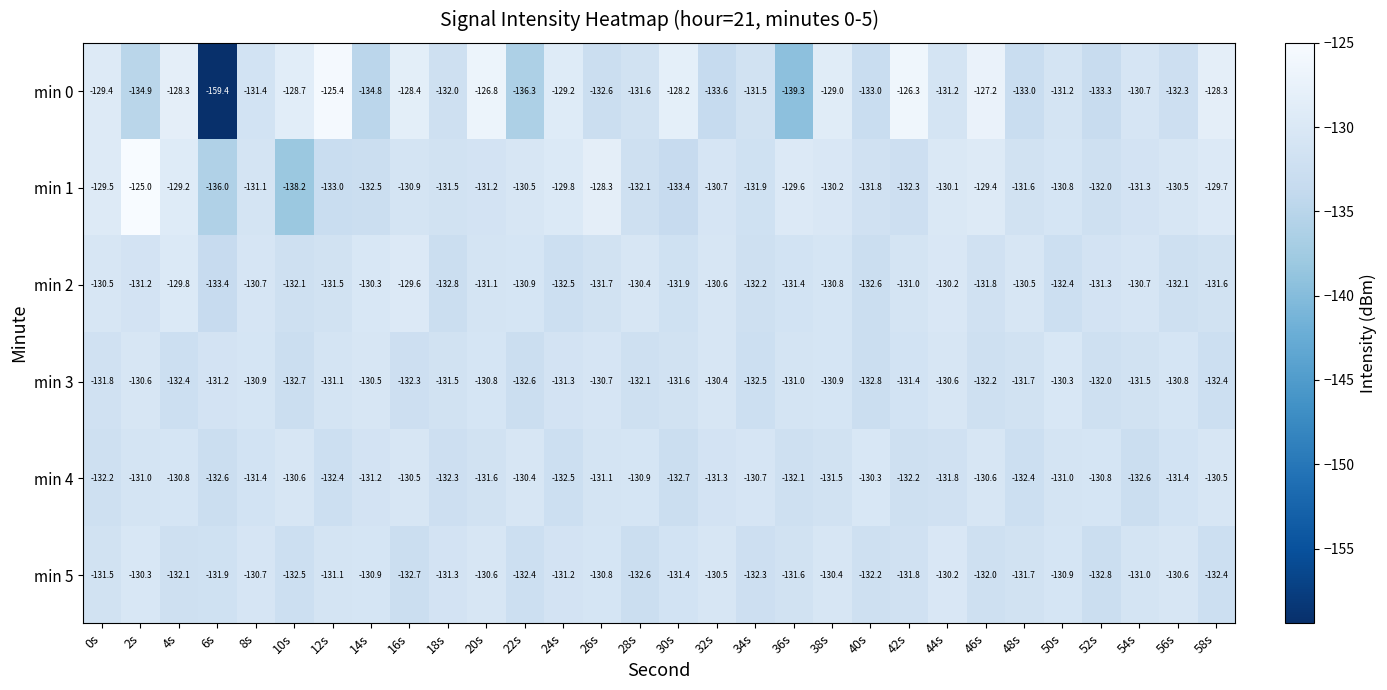

Which series has the largest total across all categories?

min 1